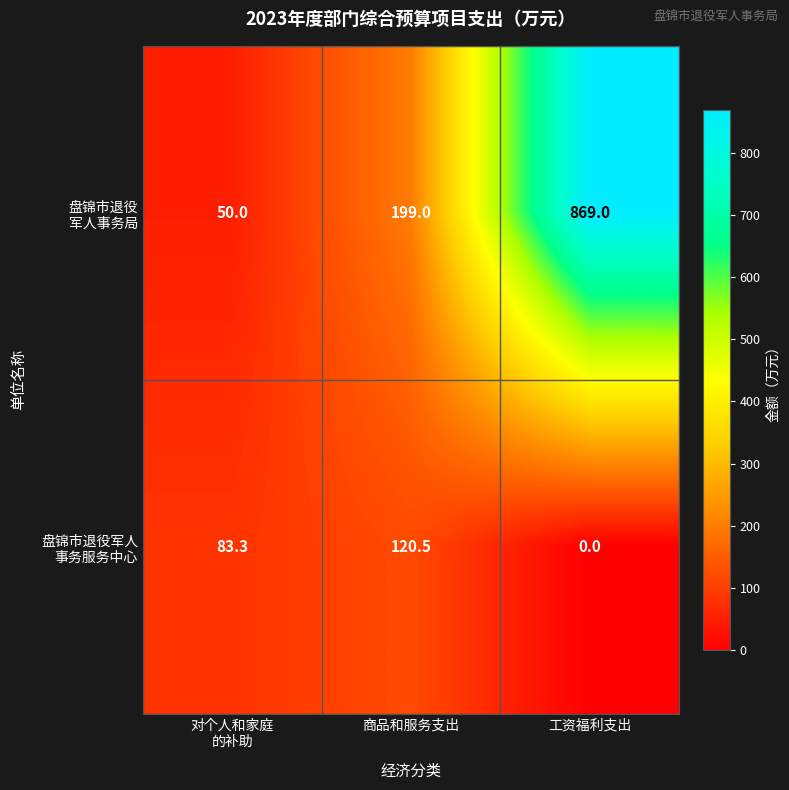

What is the greatest value displayed?

869.0